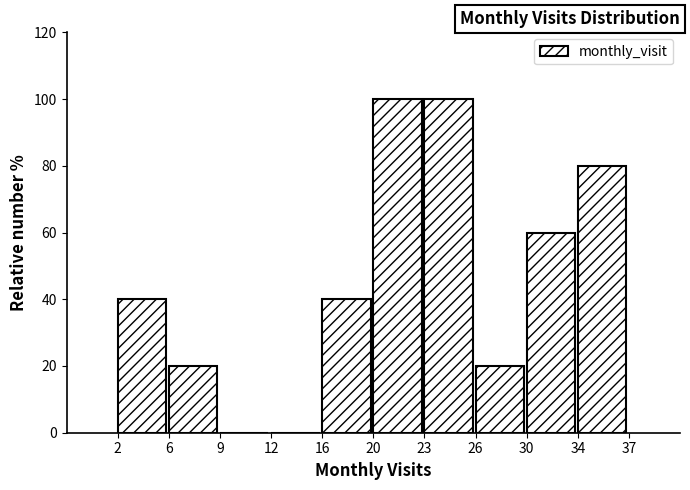

Reading left to right, list all the values displayed in this chart.

2=40	6=20	9=0	12=0	16=40	20=100	23=100	26=20	30=60	34=80